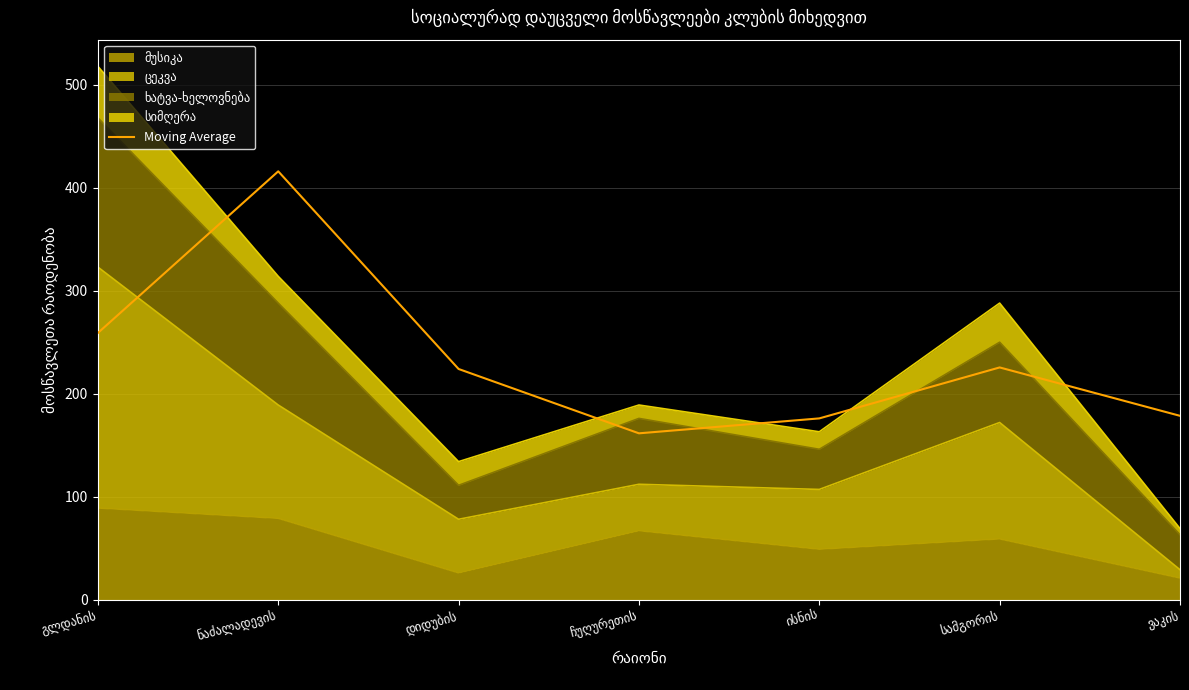

What is the change in value from დიდუბის to ისნის?

-48.0